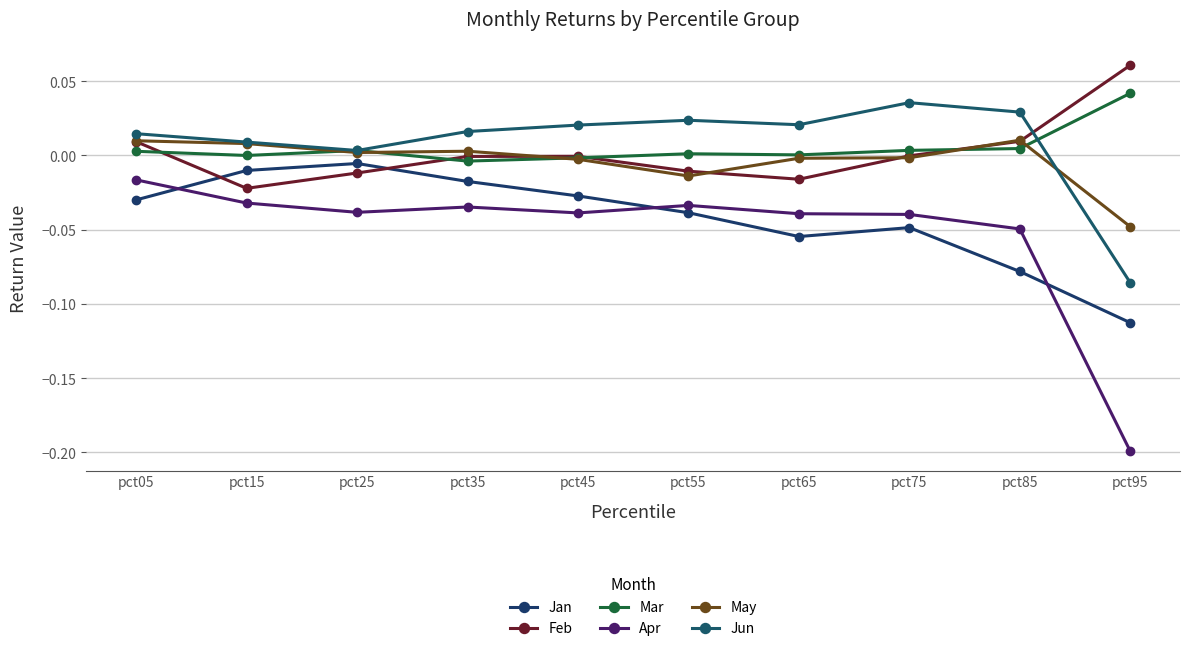

What is the sum of the Jan values at pct05 and pct65?

-0.1